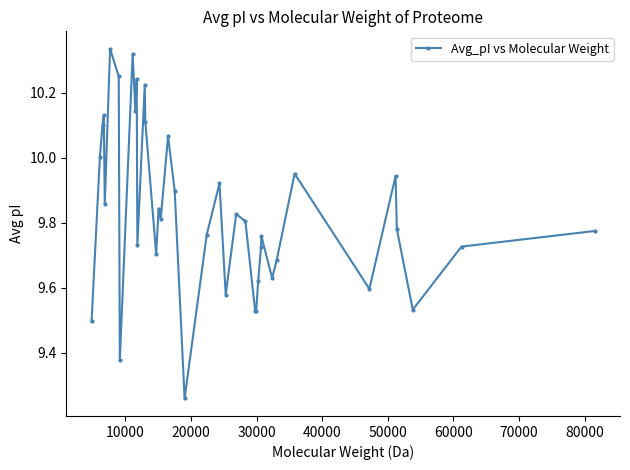

What is the difference between the second highest and second lowest values?

0.9